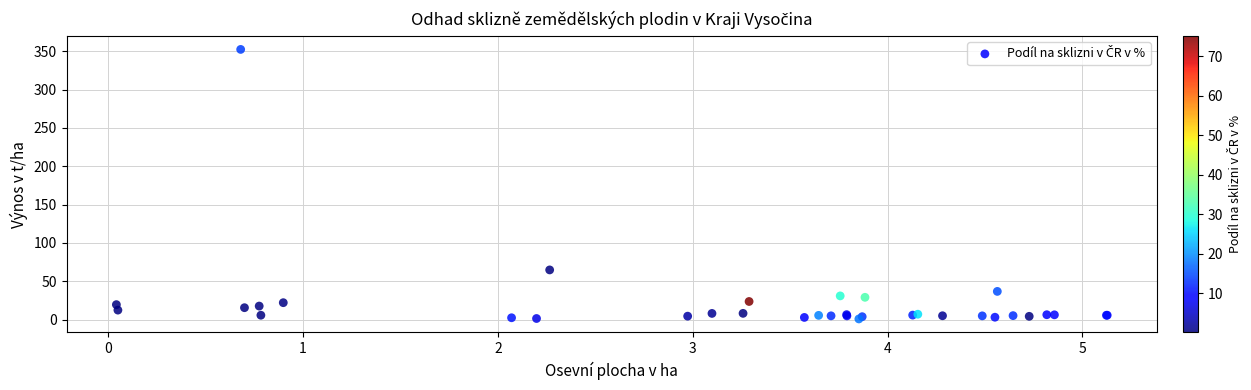

What Y value in the scatter plot is closest to 176?

64.7